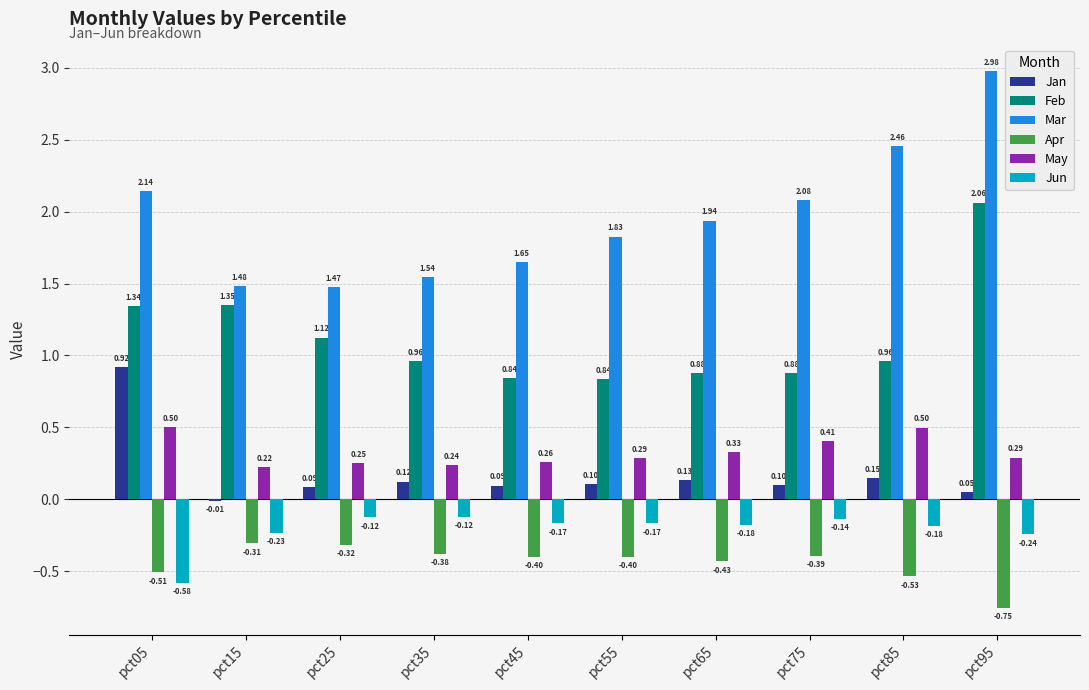

Is the value of Apr at pct75 greater than the value of Jan at pct85?

No